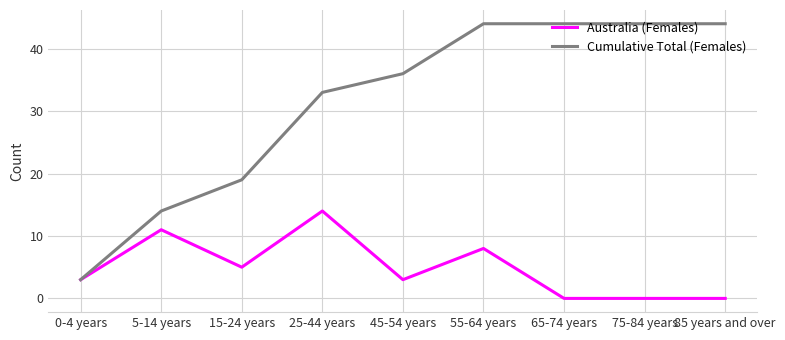

What is the sum of the Cumulative Total (Females) values at 45-54 years and 0-4 years?

39